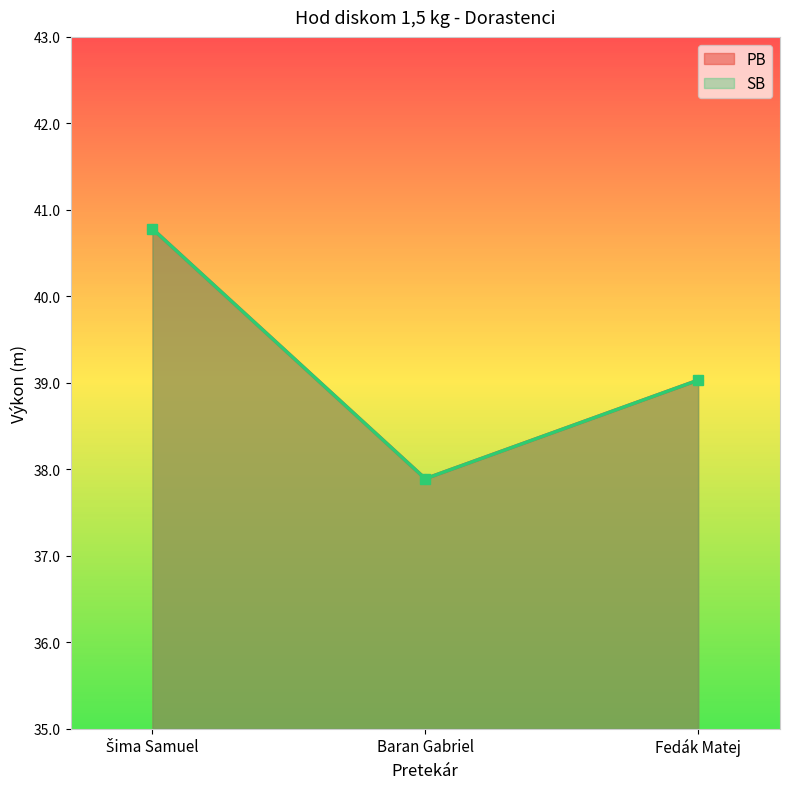

What is the maximum value shown in the chart?

40.8